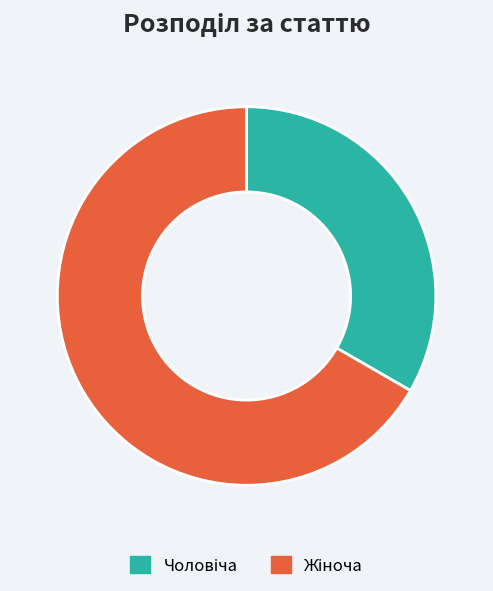

Is there any slice that represents more than half of the pie?

Yes